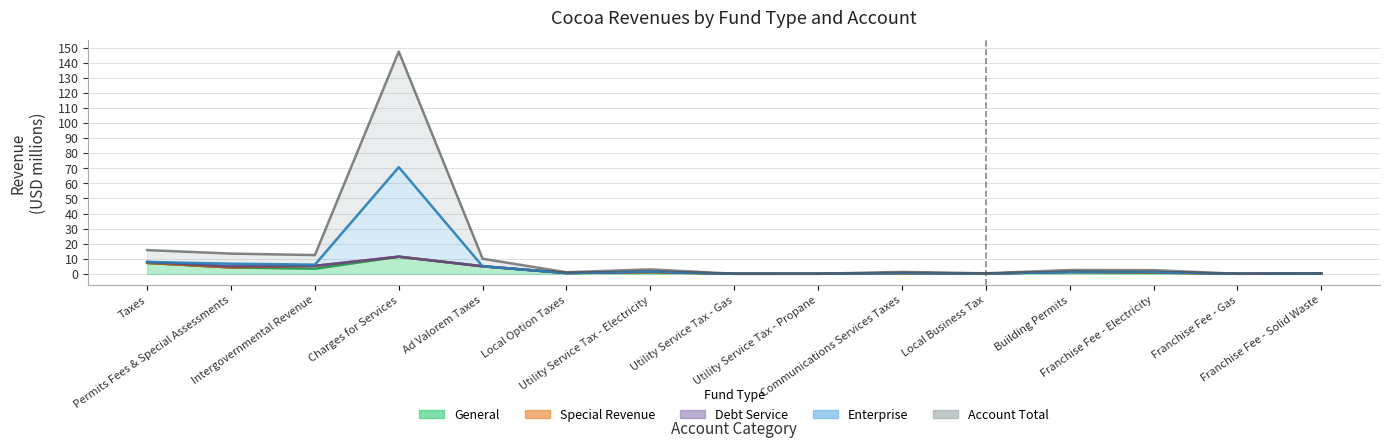

Is the value of General at Franchise Fee - Electricity greater than the value of Enterprise at Utility Service Tax - Propane?

Yes